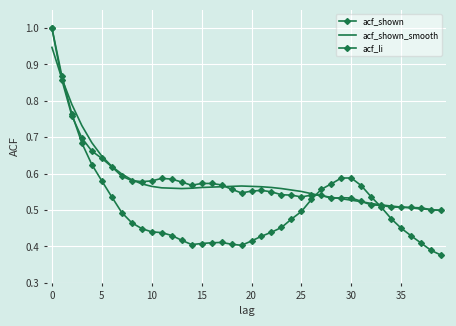

Rank the series by their maximum value, from lowest to highest.

acf_shown_smooth, acf_shown, acf_li